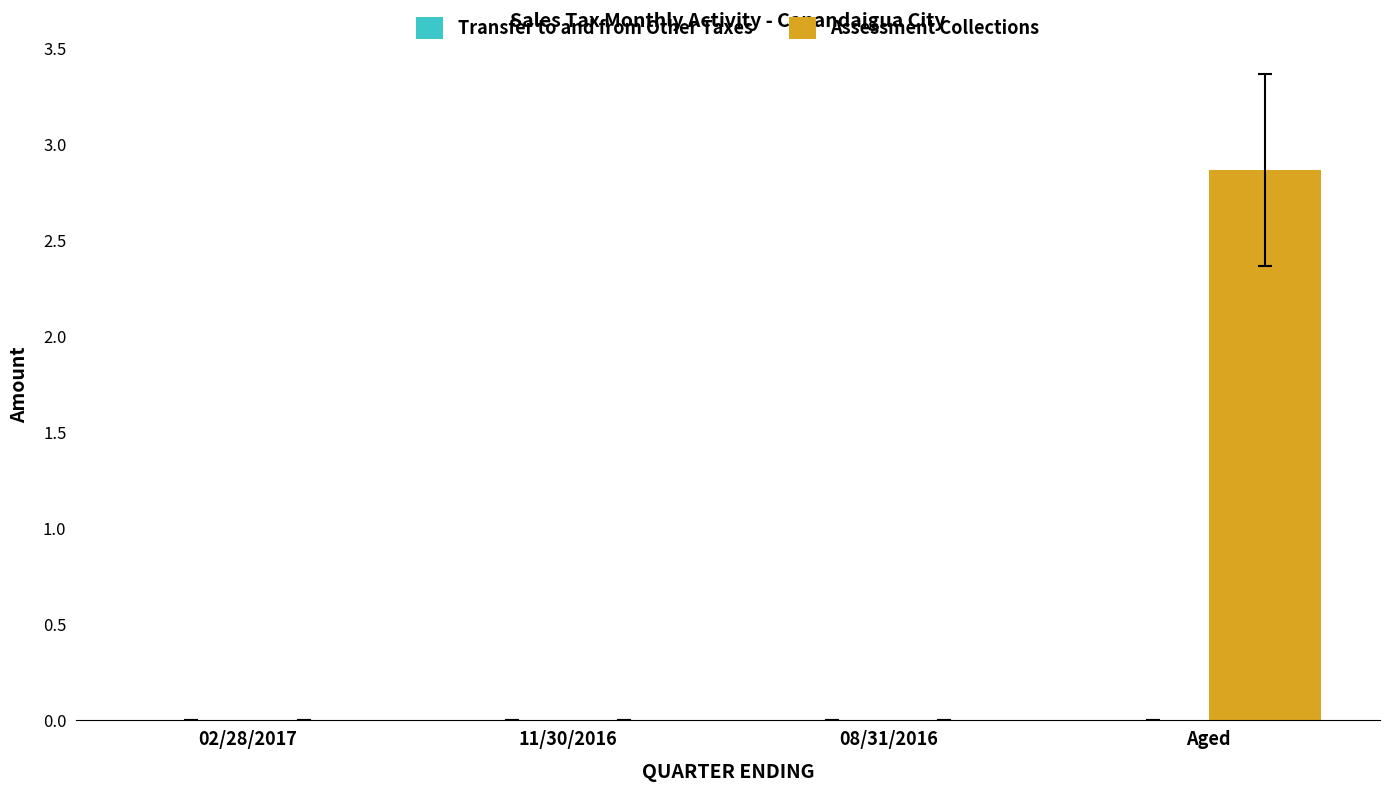

The value of Assessment Collections at 08/31/2016 is 0.0. True or false?

True